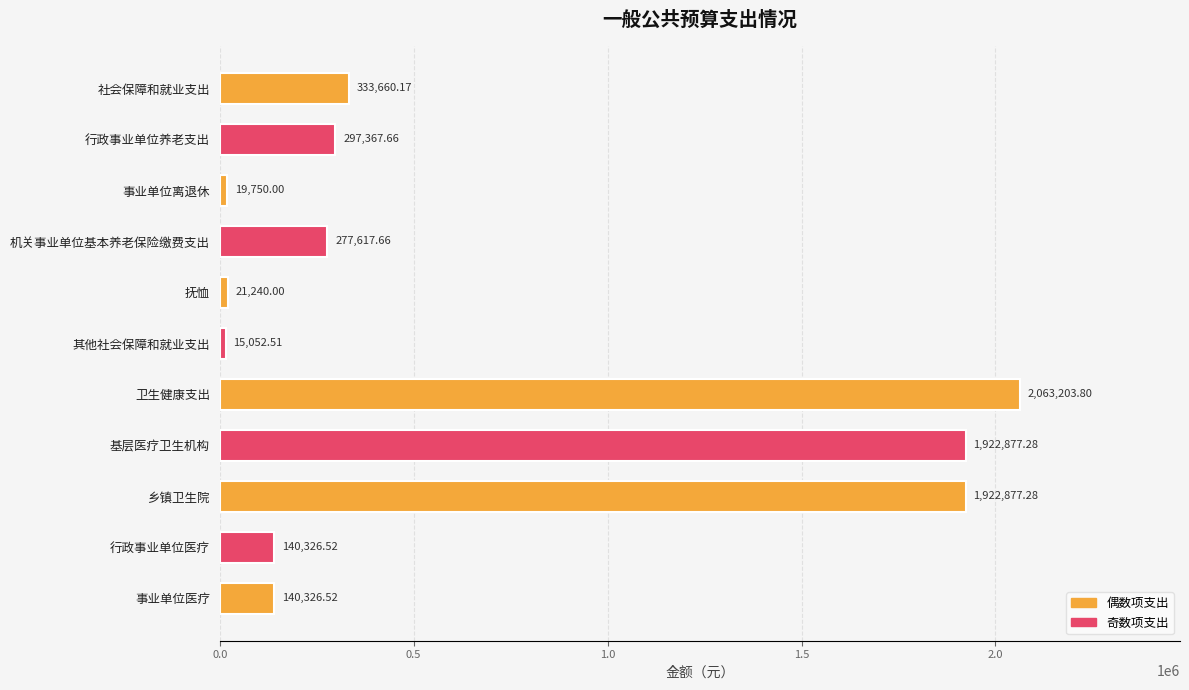

Count the number of values greater than 277617.

6